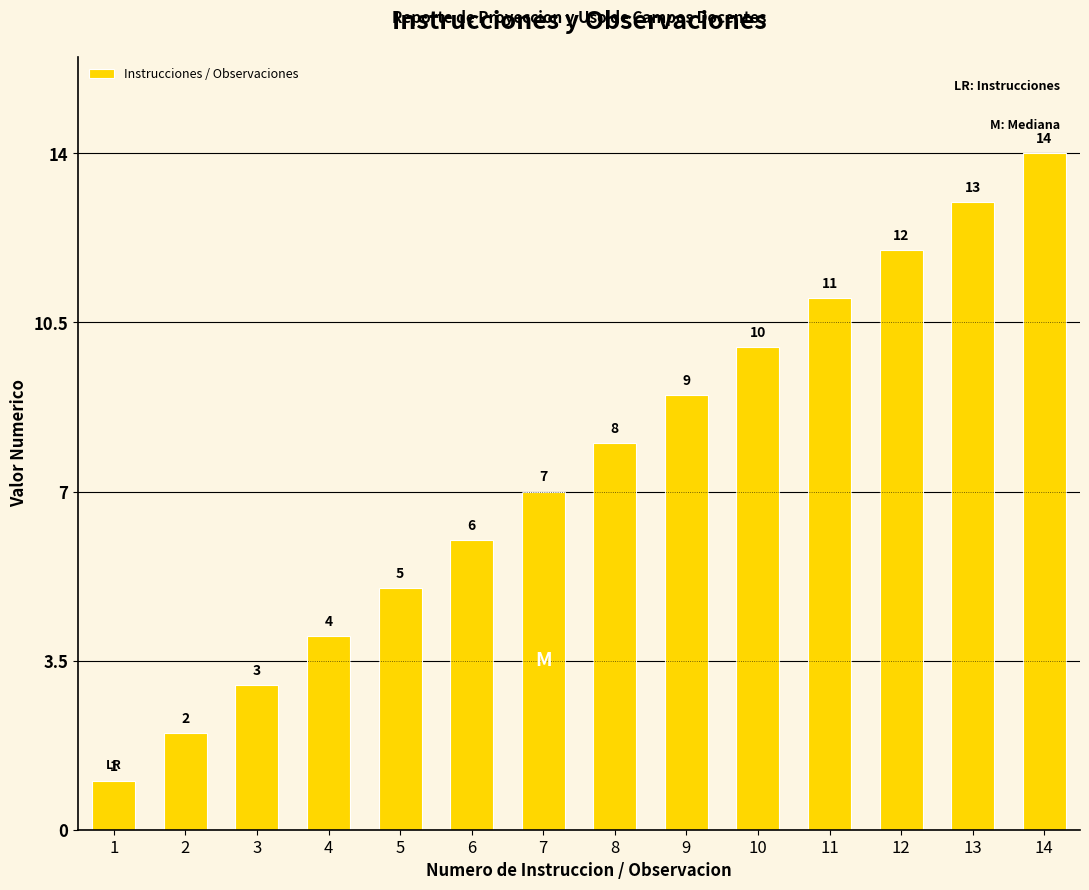

List the labels in order of value, largest first.

14, 13, 12, 11, 10, 9, 8, 7, 6, 5, 4, 3, 2, 1